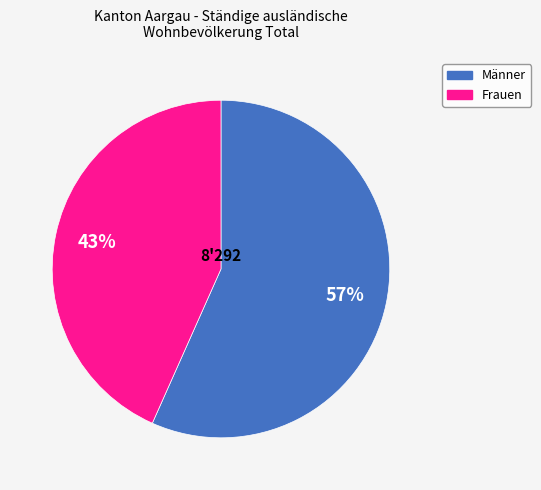

To the nearest percent, what portion does Frauen represent?

43%